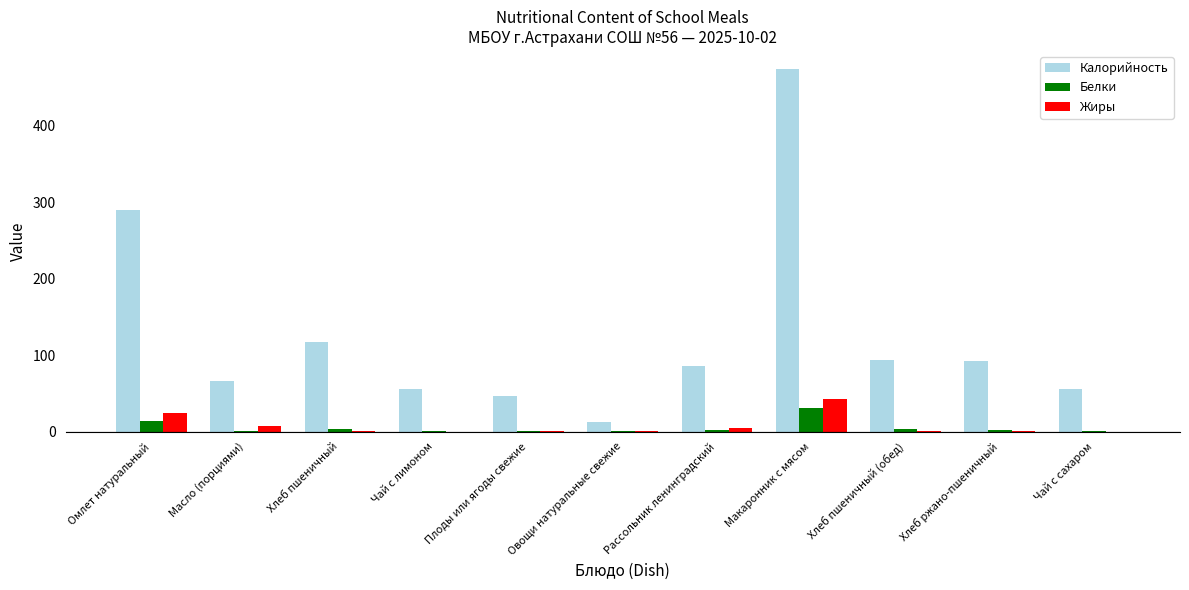

What is the average value of the Калорийность series?

126.2